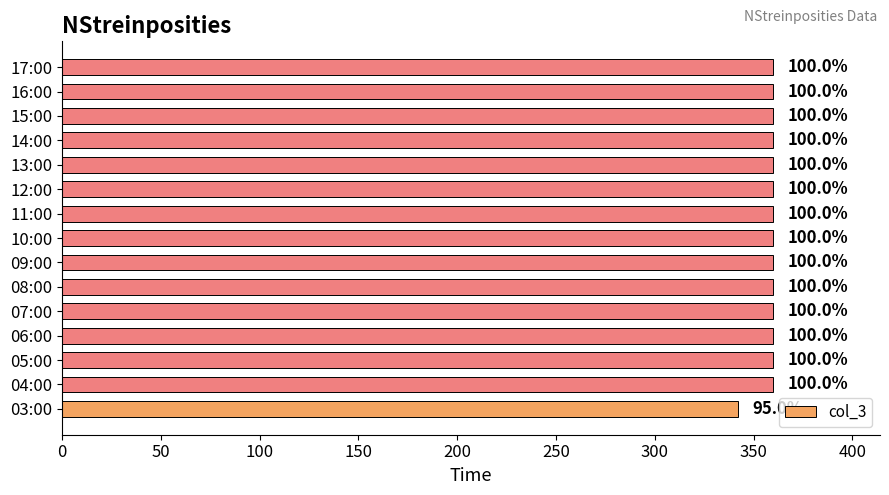

How many bars are there in total?

15